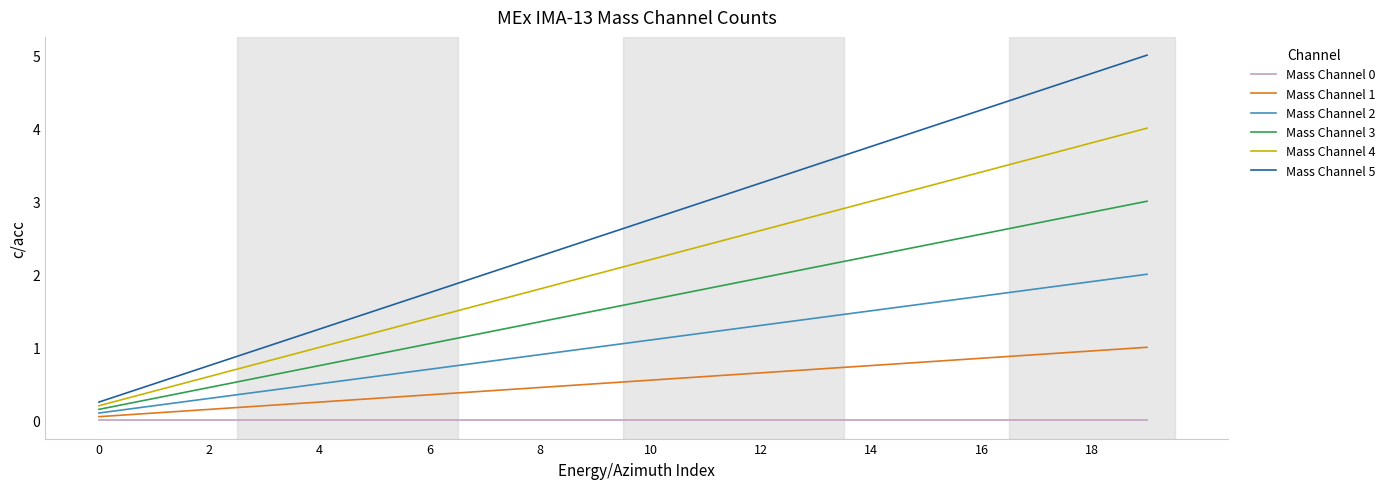

List the series in order of their overall mean, lowest first.

Mass Channel 0, Mass Channel 1, Mass Channel 2, Mass Channel 3, Mass Channel 4, Mass Channel 5